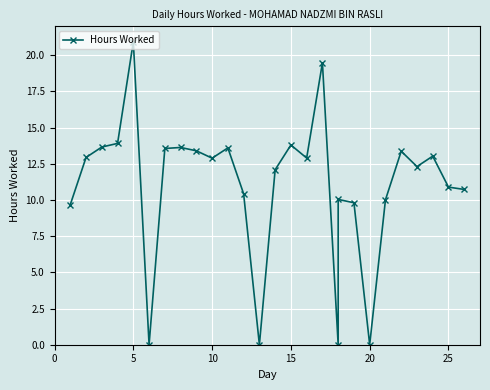

What is the value of the 2nd point from the left?

12.9